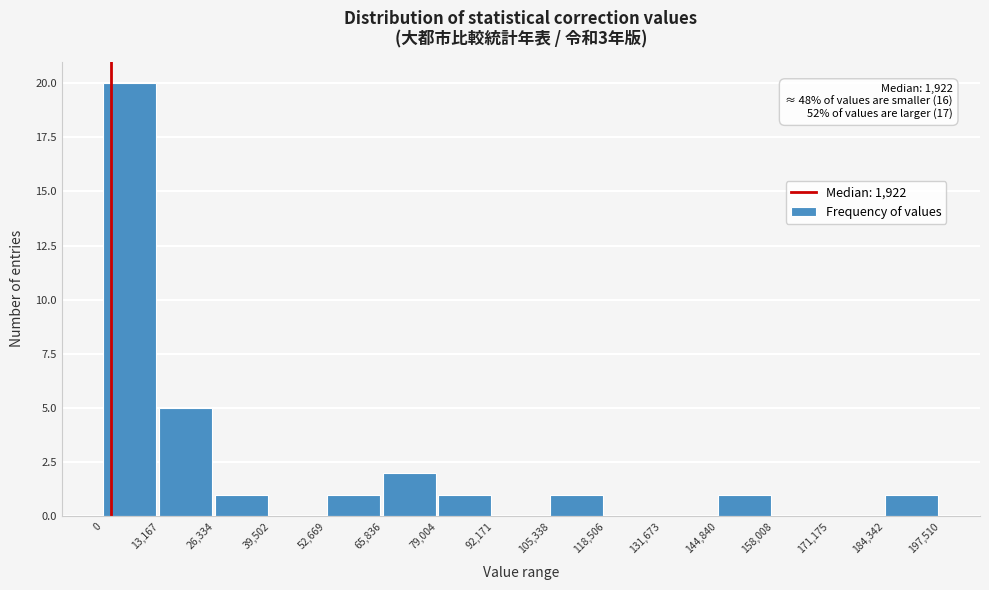

Which range on the x-axis has the tallest bar?

0 to 13,167